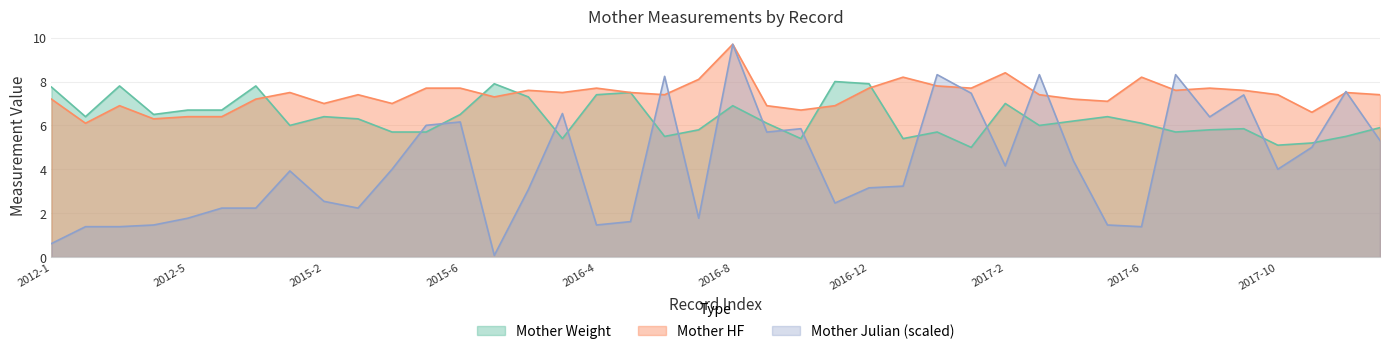

Where does the Mother HF series first go above 7?

2012-1